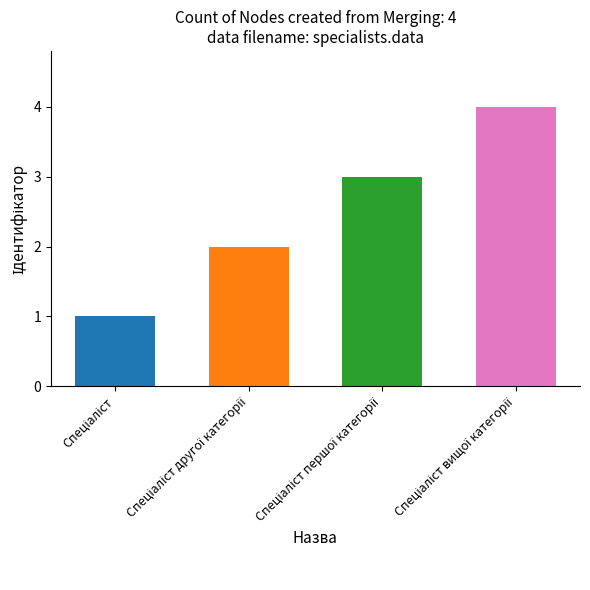

What is the difference between the maximum and minimum values?

3